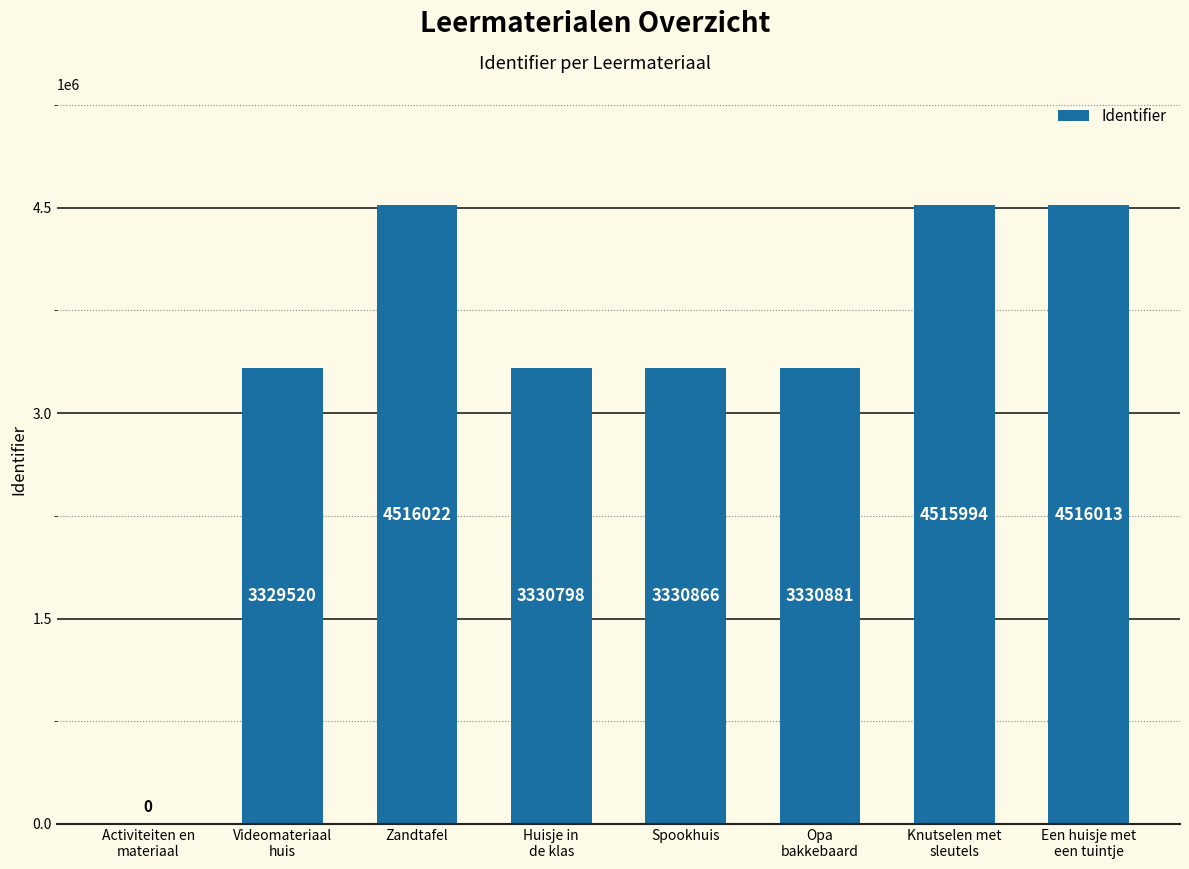

Read the value at Spookhuis.

3330866